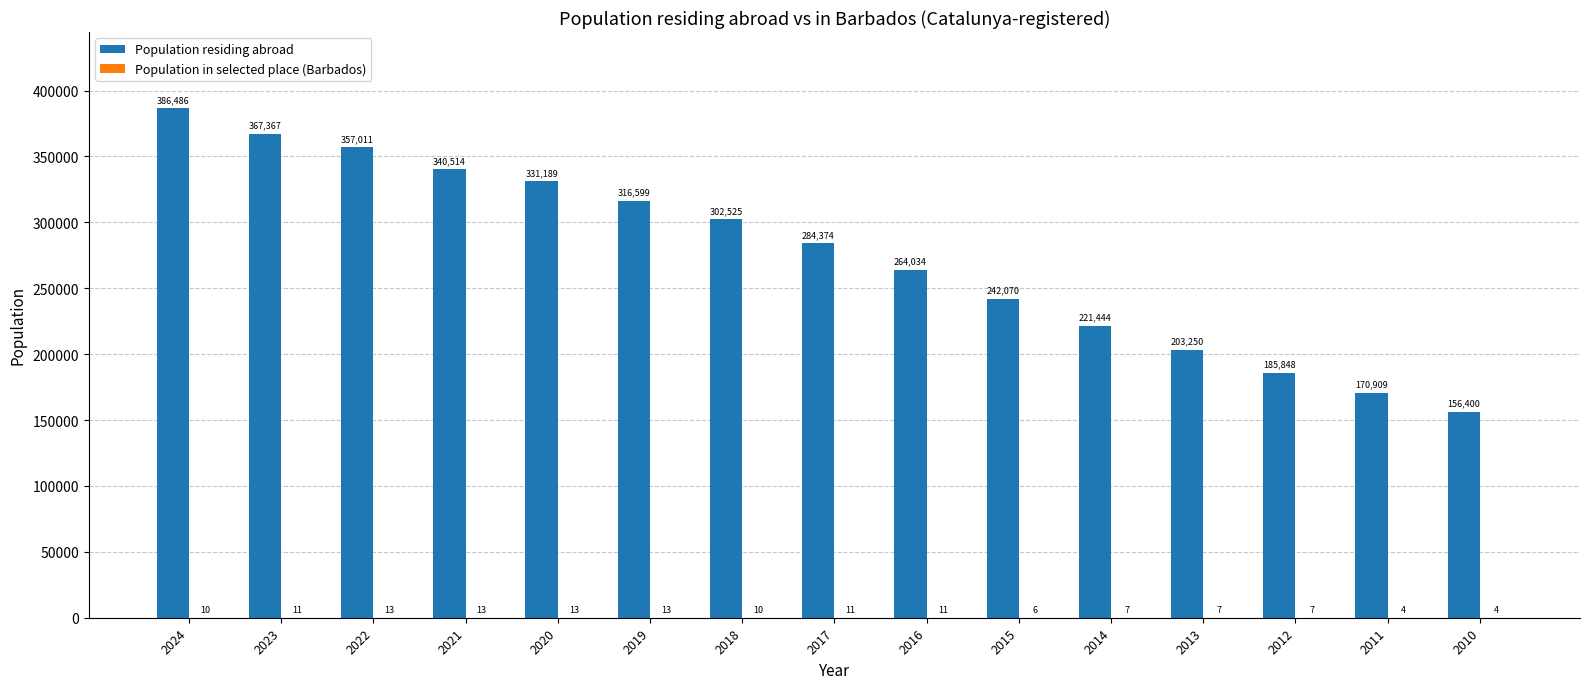

Which series has the largest total across all categories?

Population residing abroad